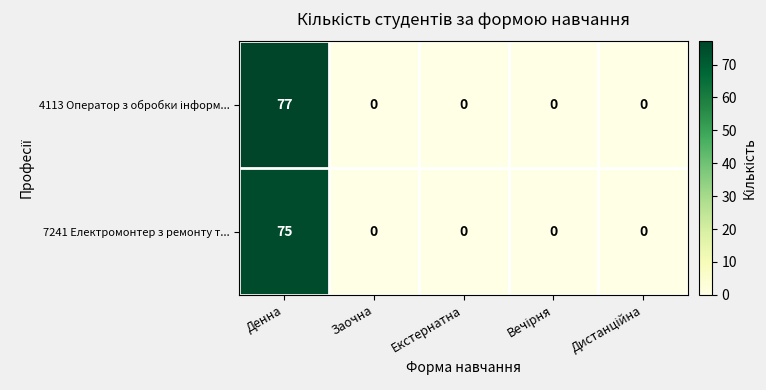

What is the highest value of the 7241 Електромонтер з ремонту т... series?

75